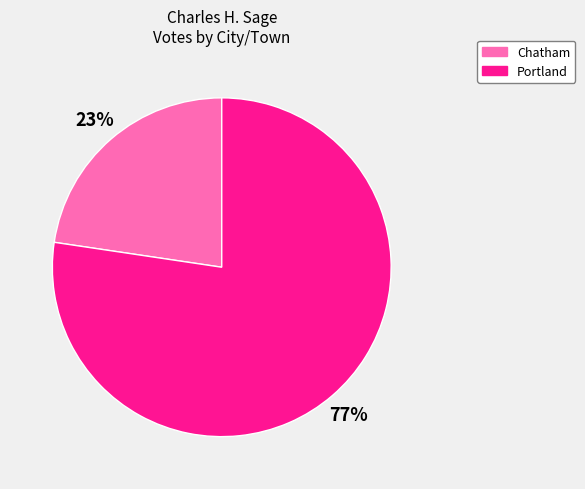

What is the smallest slice in the pie chart?

Chatham